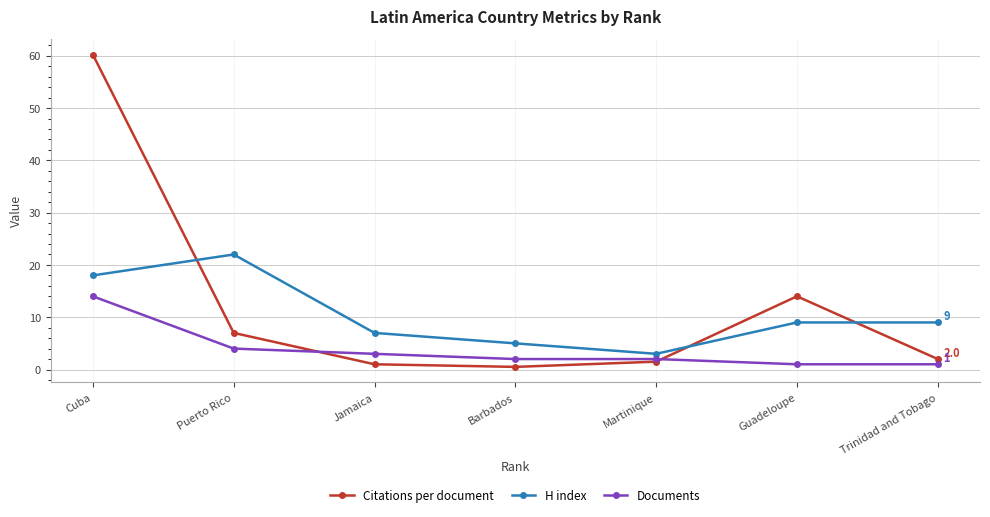

What is the spread (max minus min) of values at Martinique?

1.5